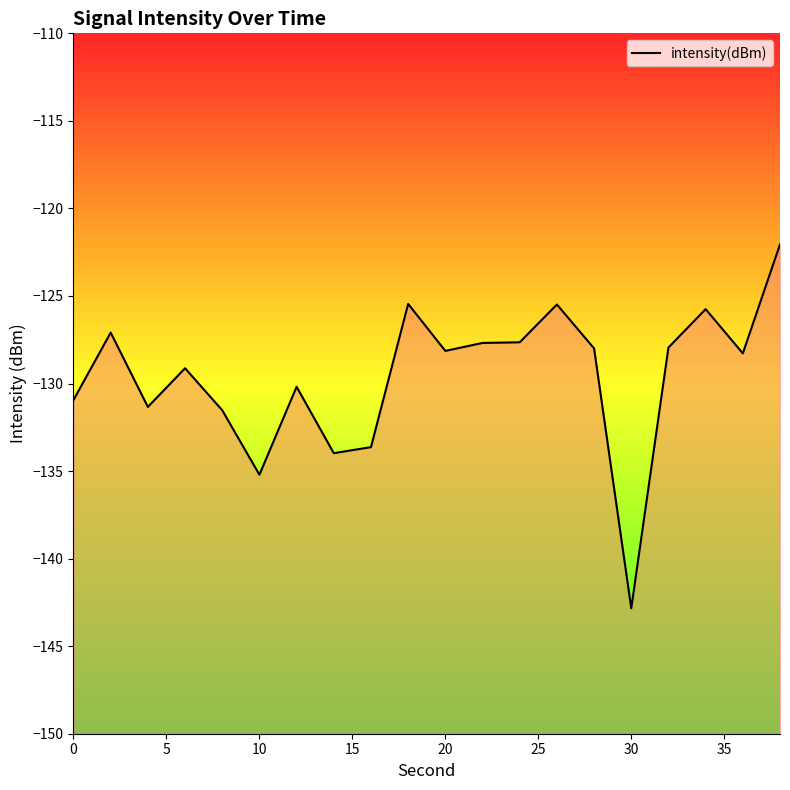

What is the smallest value displayed?

-142.8